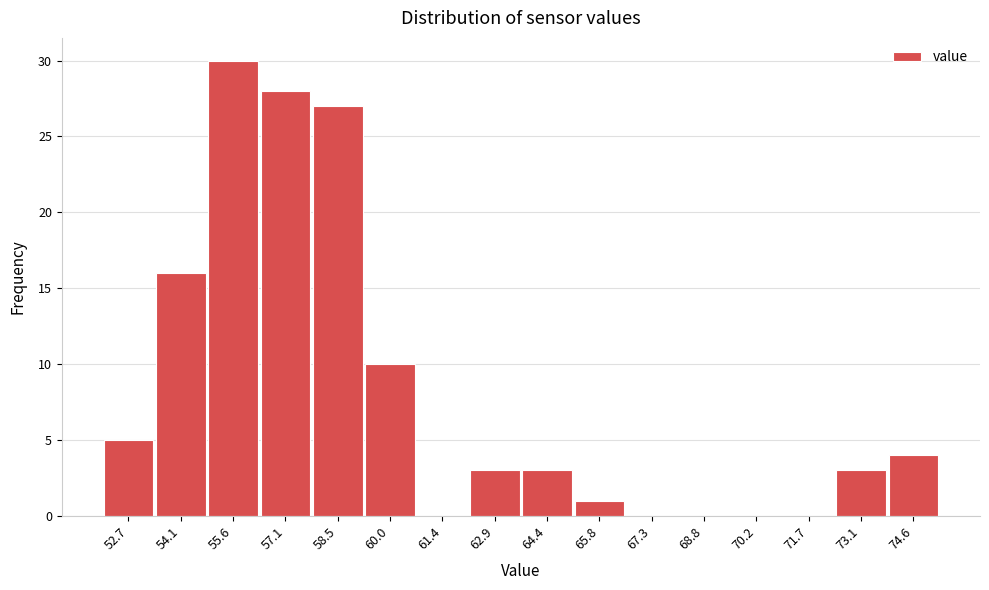

Reading right to left, extract all data points from this chart.

74.6=4	73.1=3	71.7=0	70.2=0	68.8=0	67.3=0	65.8=1	64.4=3	62.9=3	61.4=0	60.0=10	58.5=27	57.1=28	55.6=30	54.1=16	52.7=5